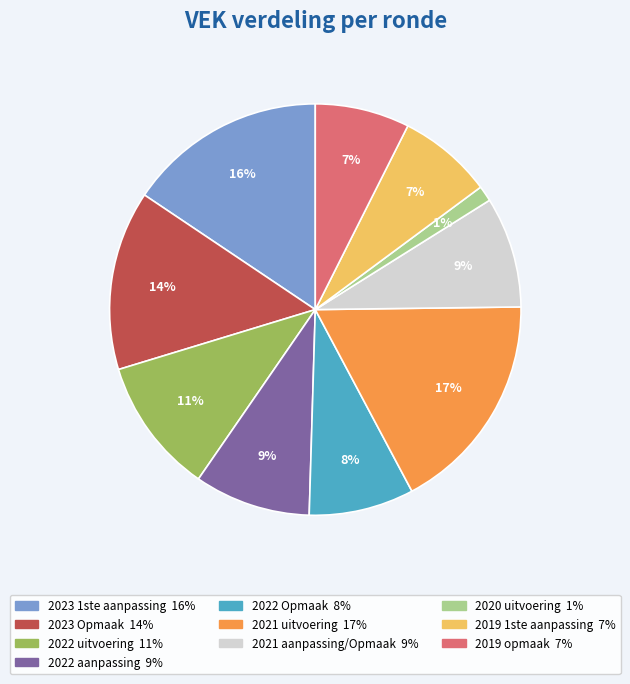

How many segments does this pie chart have?

10